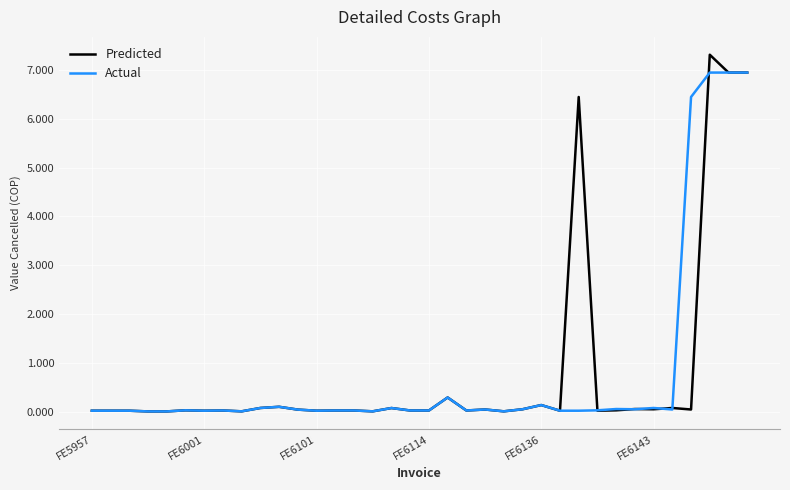

What is the average value of the Predicted series?

0.8